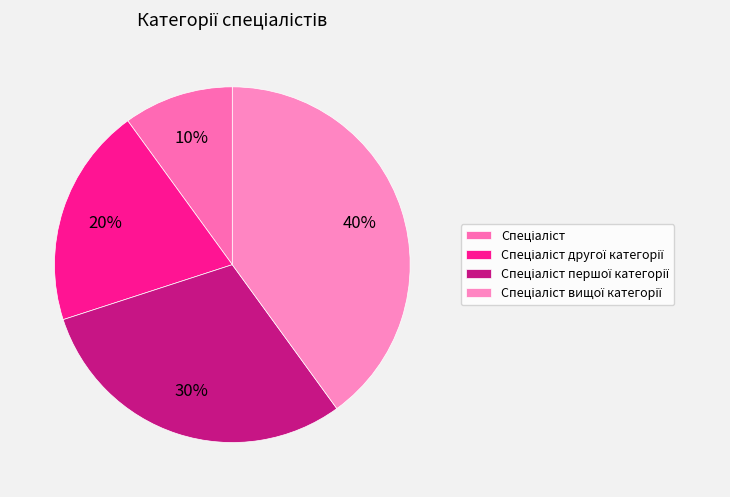

To the nearest percent, what is the combined percentage of Спеціаліст першої категорії and Спеціаліст?

40%